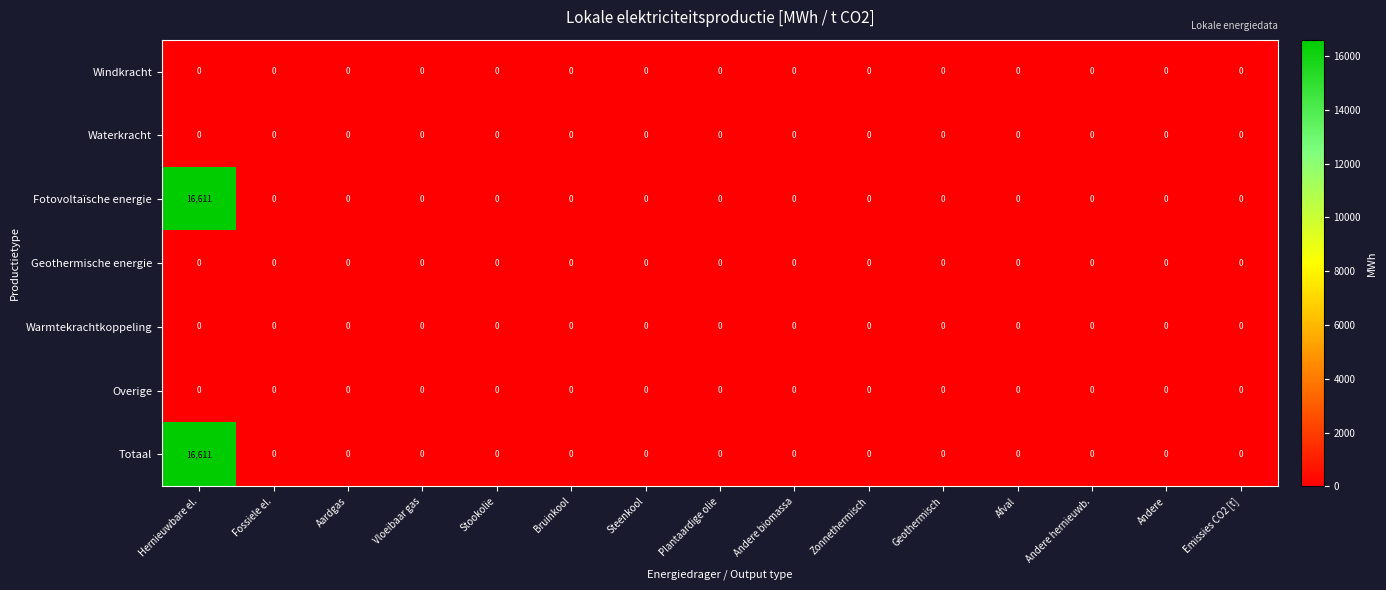

What is the difference between the maximum and minimum values in the Fotovoltaïsche energie series?

16611